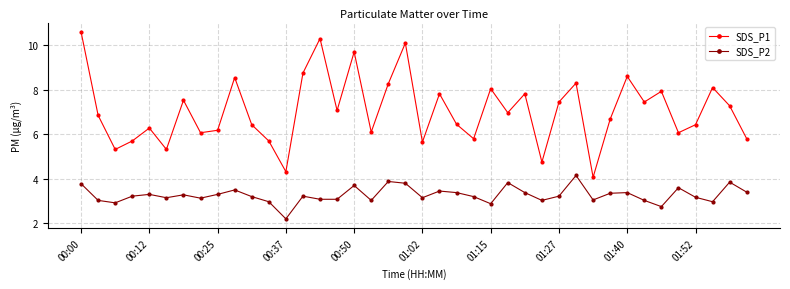

Rank the series by their maximum value, from highest to lowest.

SDS_P1, SDS_P2